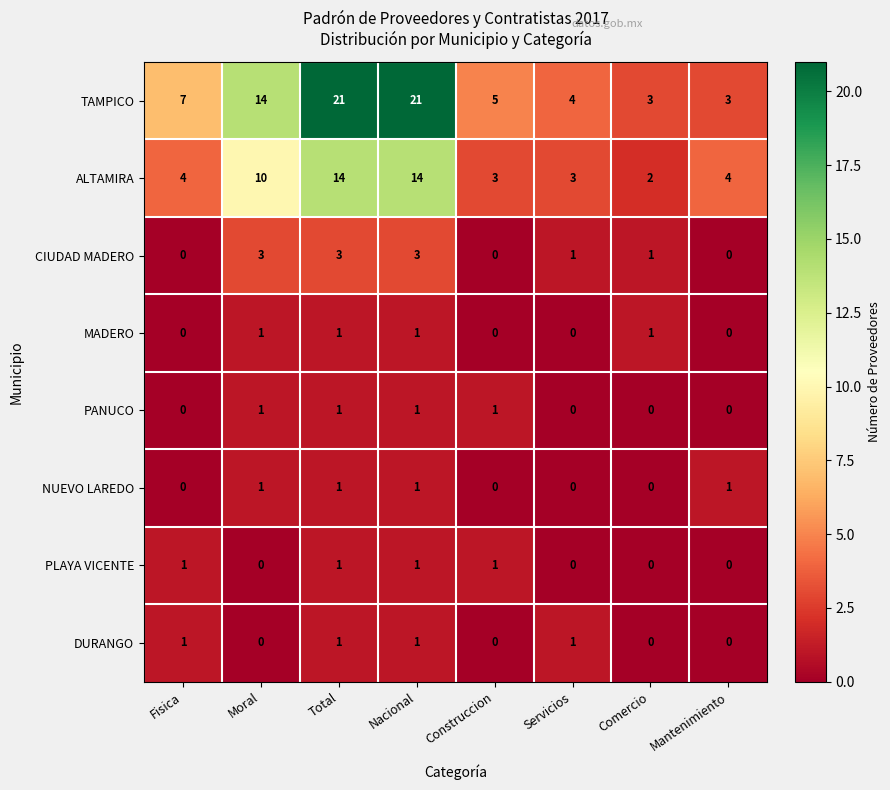

Which series has the largest total across all categories?

TAMPICO